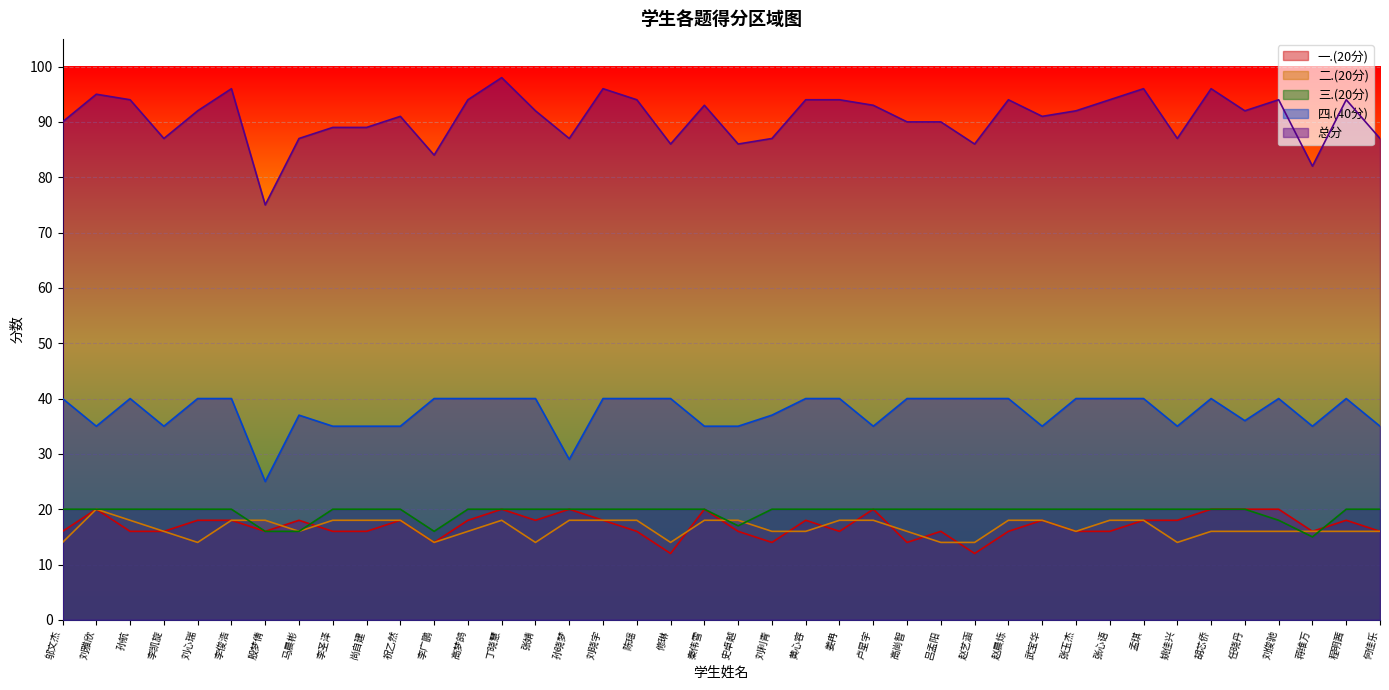

Where do 三.(20分) and 一.(20分) first cross each other?

马晨彬 and 李圣泽